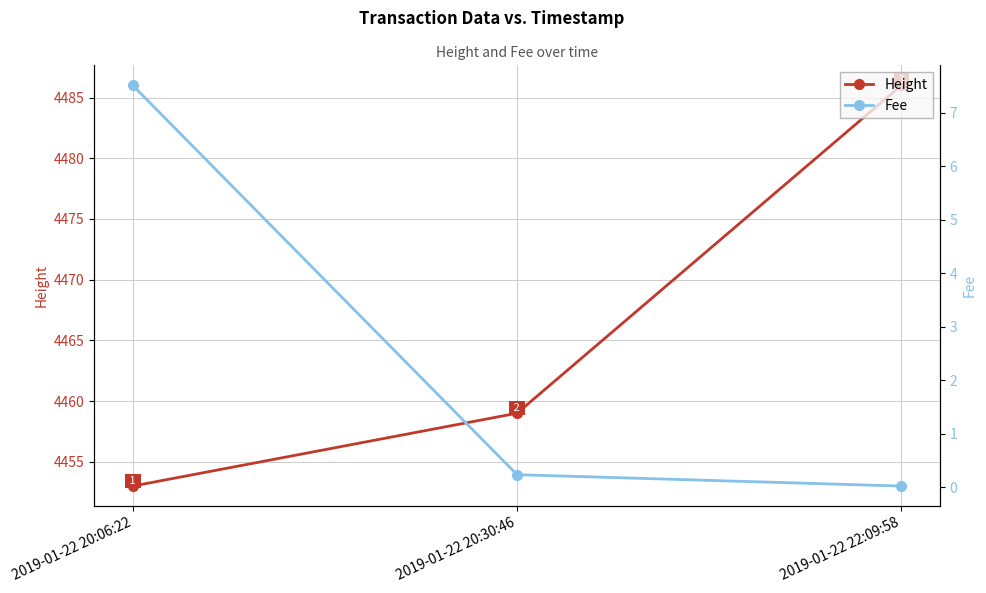

How many data points in Height are above 4459?

1